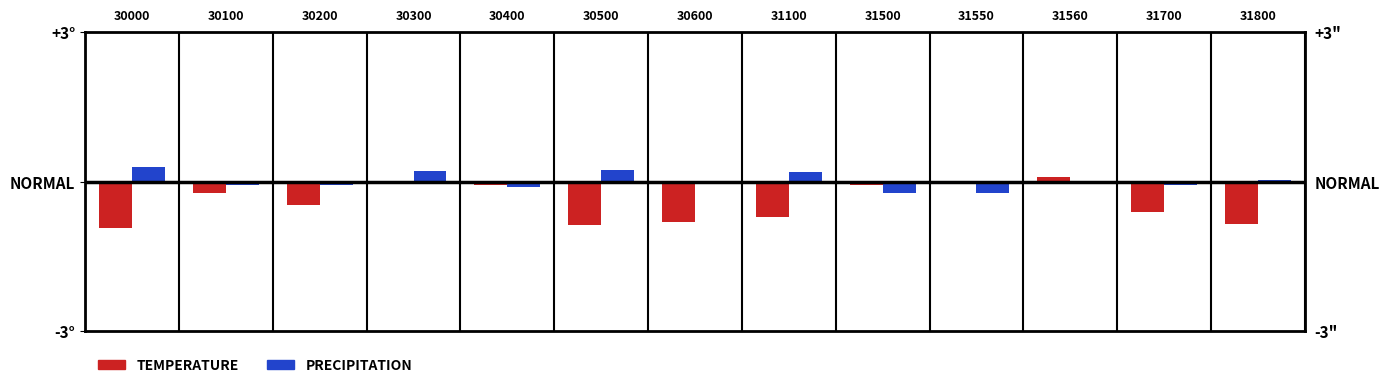

What is the difference between the maximum and second lowest values in the PRECIPITATION series?

0.5